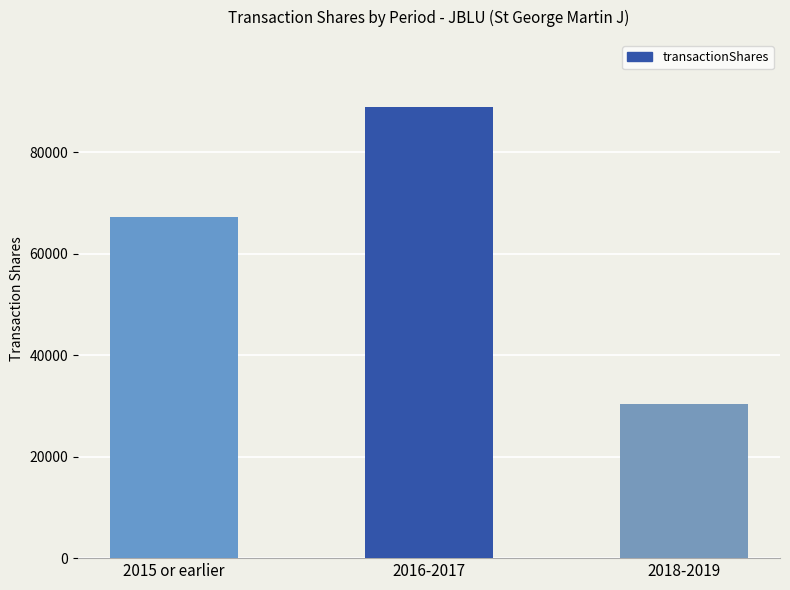

Does the chart contain stacked bars?

No